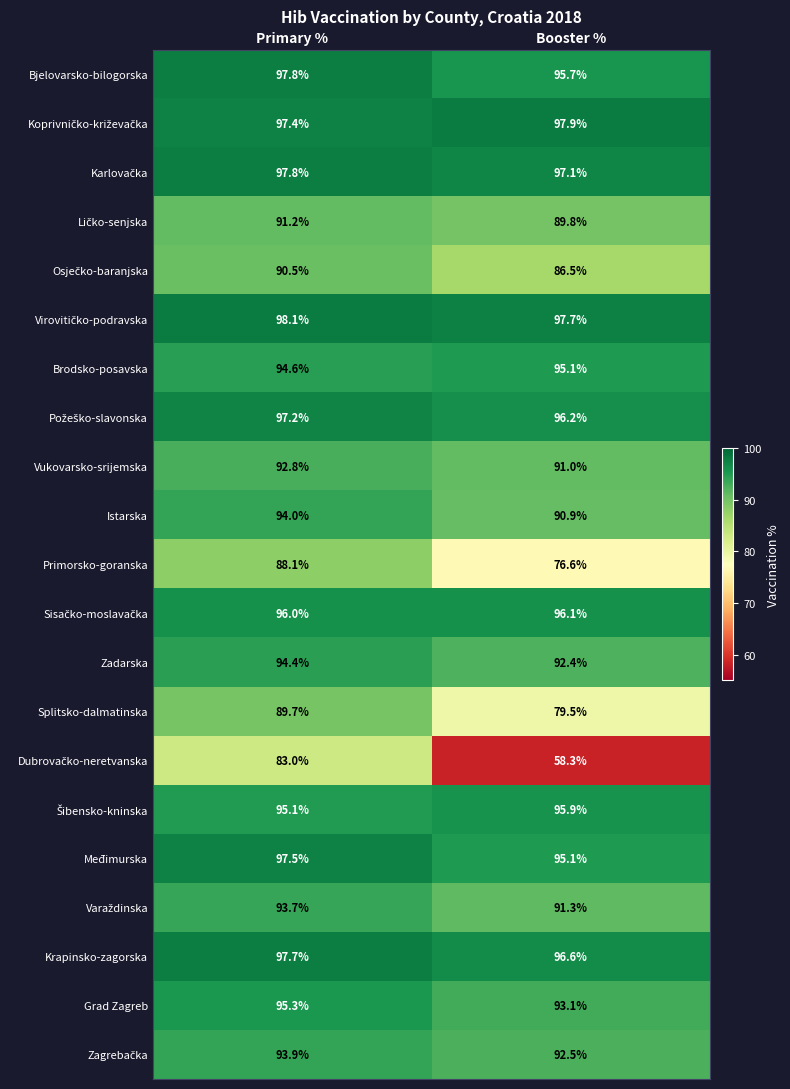

What is the difference between the highest and lowest values at Primary %?

15.1